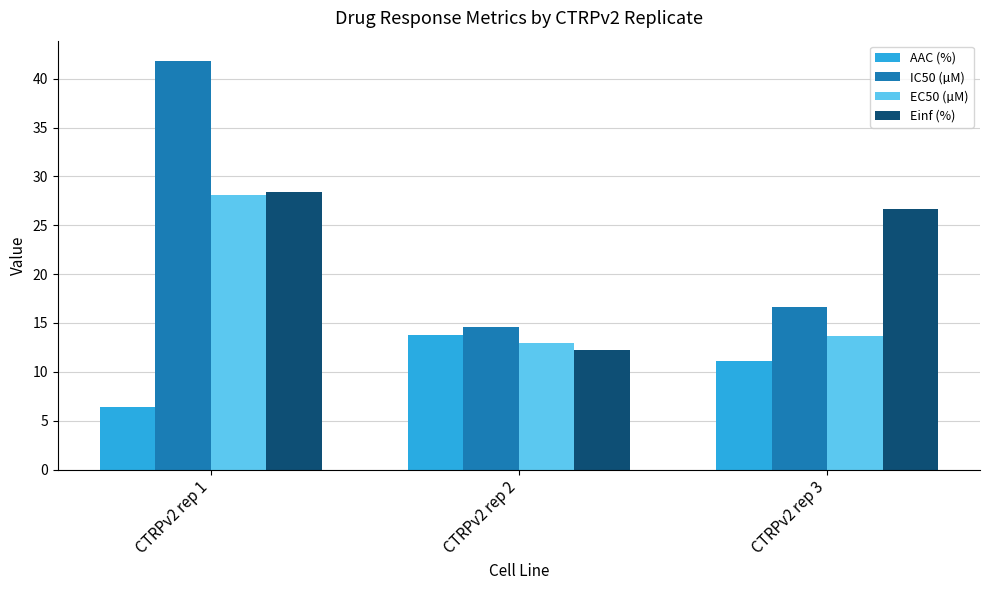

Which series has the widest spread of values?

IC50 (µM)